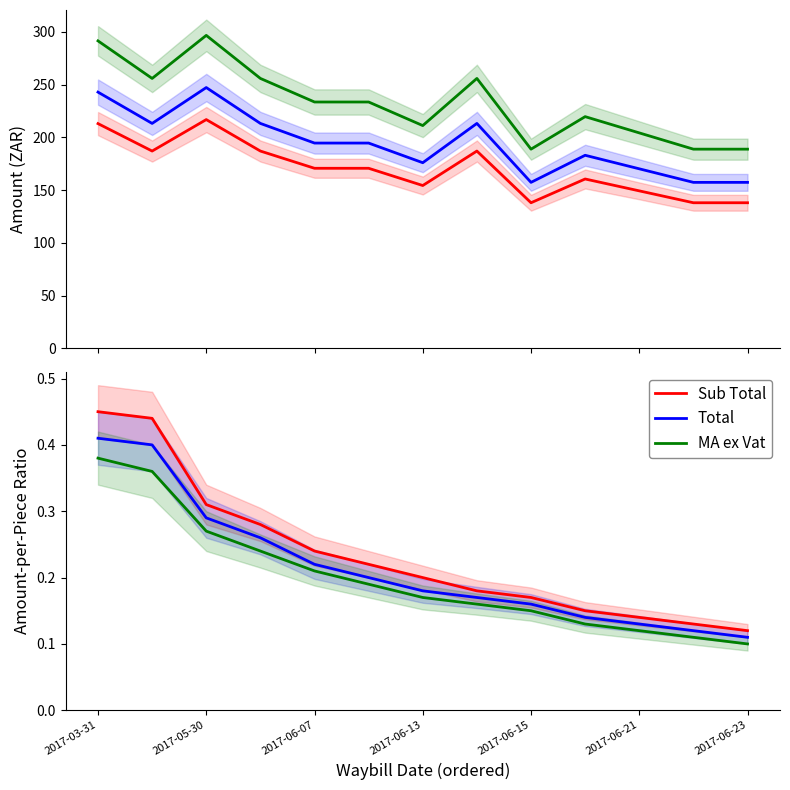

What is the minimum value shown in the chart?

0.1